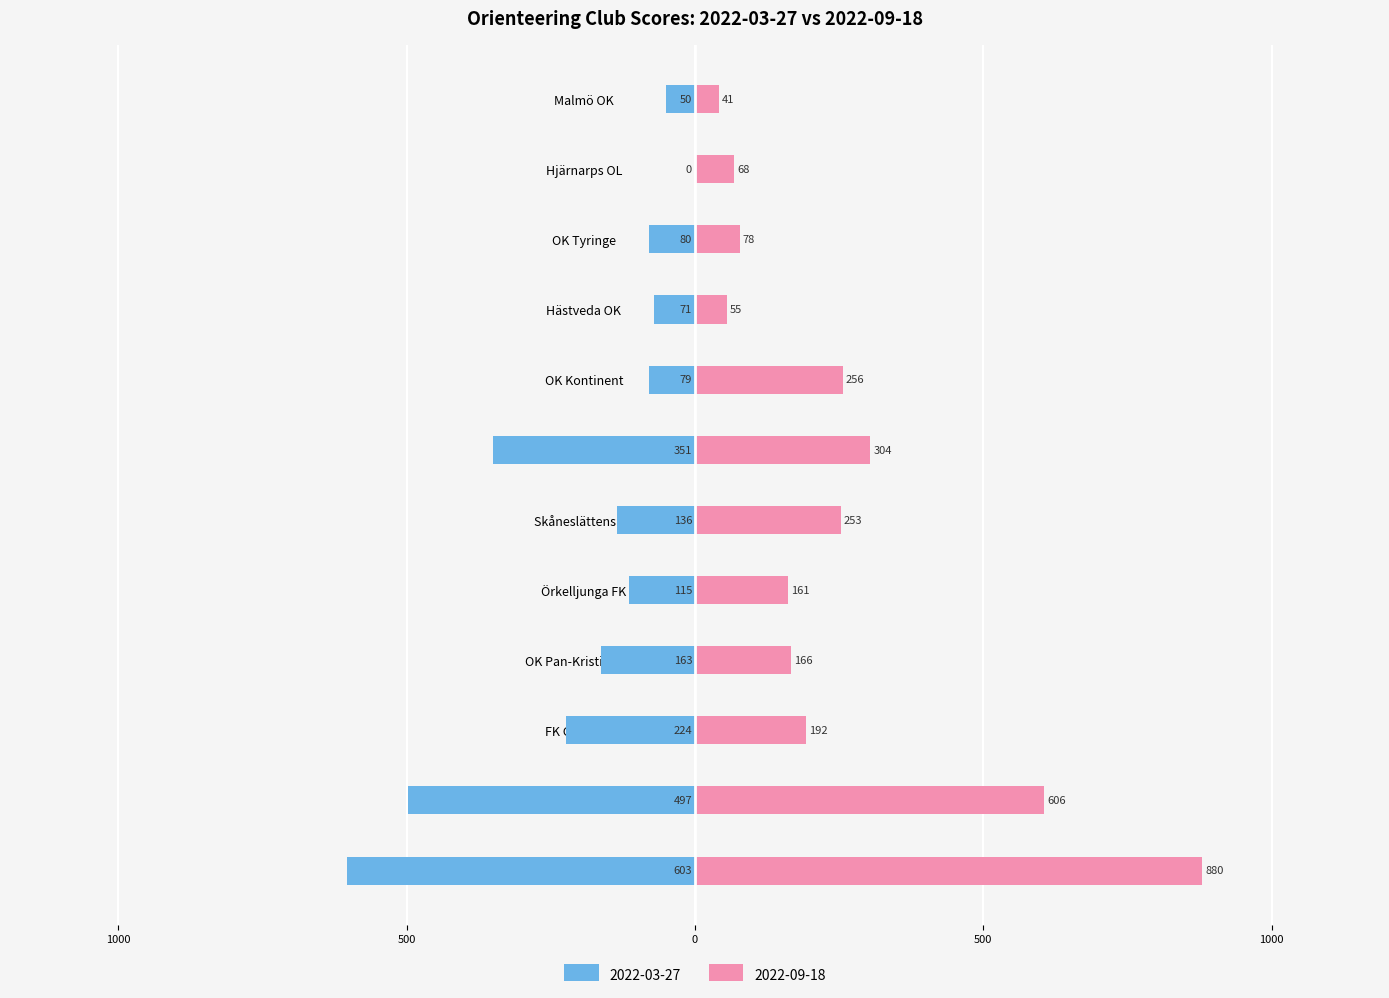

The value of 2022-03-27 at Hjärnarps OL is 232. True or false?

False